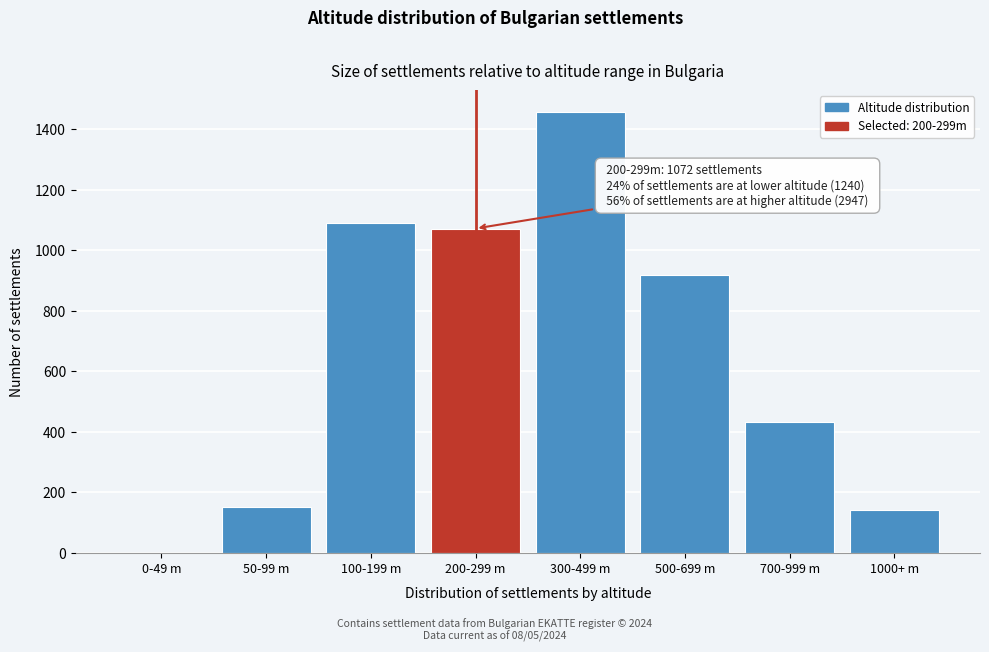

Reading left to right, transcribe all the data shown in this chart.

0-49 m=0	50-99 m=151	100-199 m=1089	200-299 m=1072	300-499 m=1456	500-699 m=918	700-999 m=432	1000+ m=141